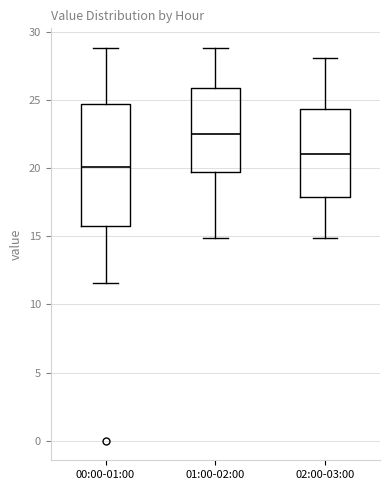

Reading left to right, transcribe this box plot: for each box, give where its median line is, the range the box spans, and where its two whiskers end, as read against the y-axis. The values are not printed on the chart, so give them approximately, as read against the axis.

00:00-01:00: median 20.0, box 15.5 to 24.5, whiskers 11.5 to 29.0
01:00-02:00: median 22.5, box 19.5 to 26.0, whiskers 15.0 to 29.0
02:00-03:00: median 21.0, box 18.0 to 24.5, whiskers 15.0 to 28.0